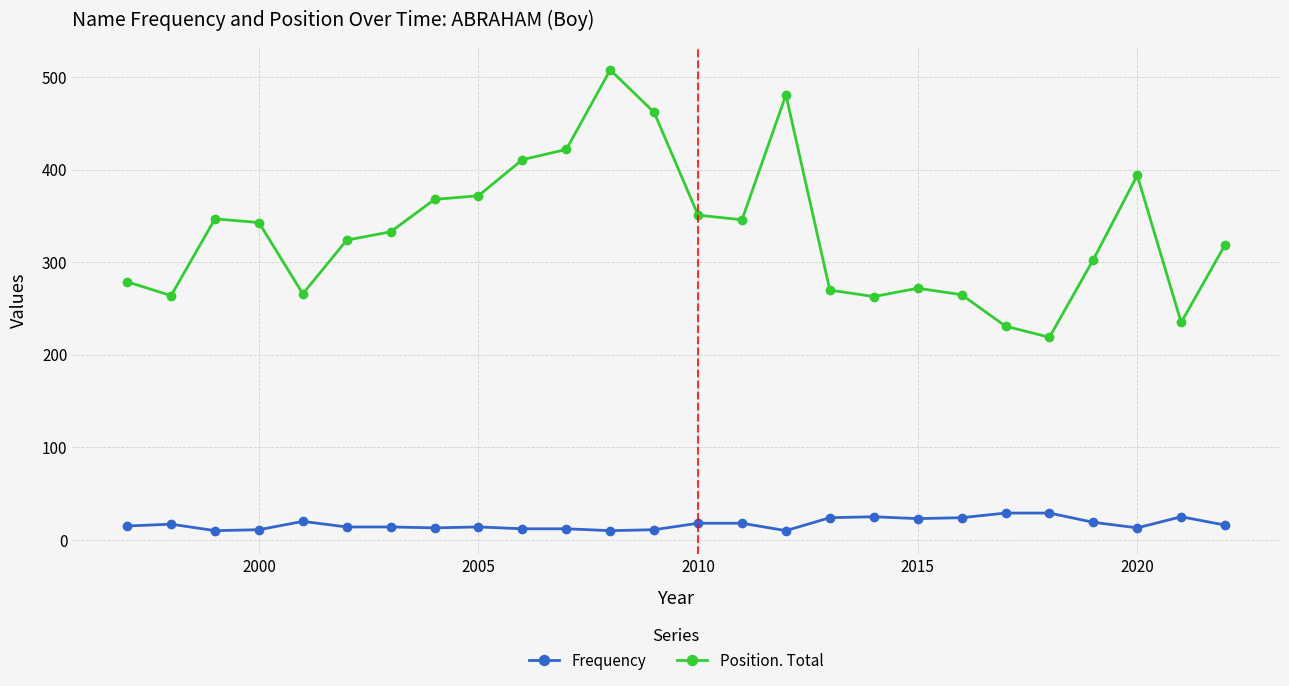

How many lines are shown in the chart?

2